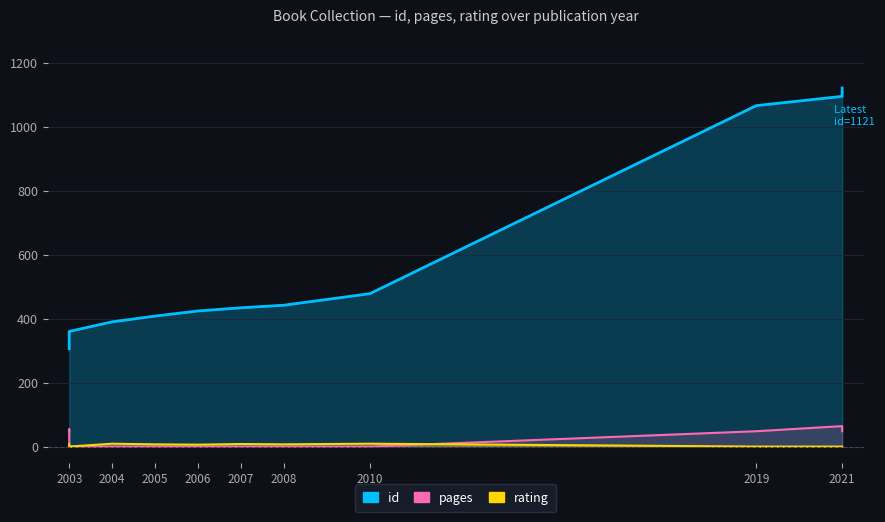

The rating series shows 11 at 2005. True or false?

False